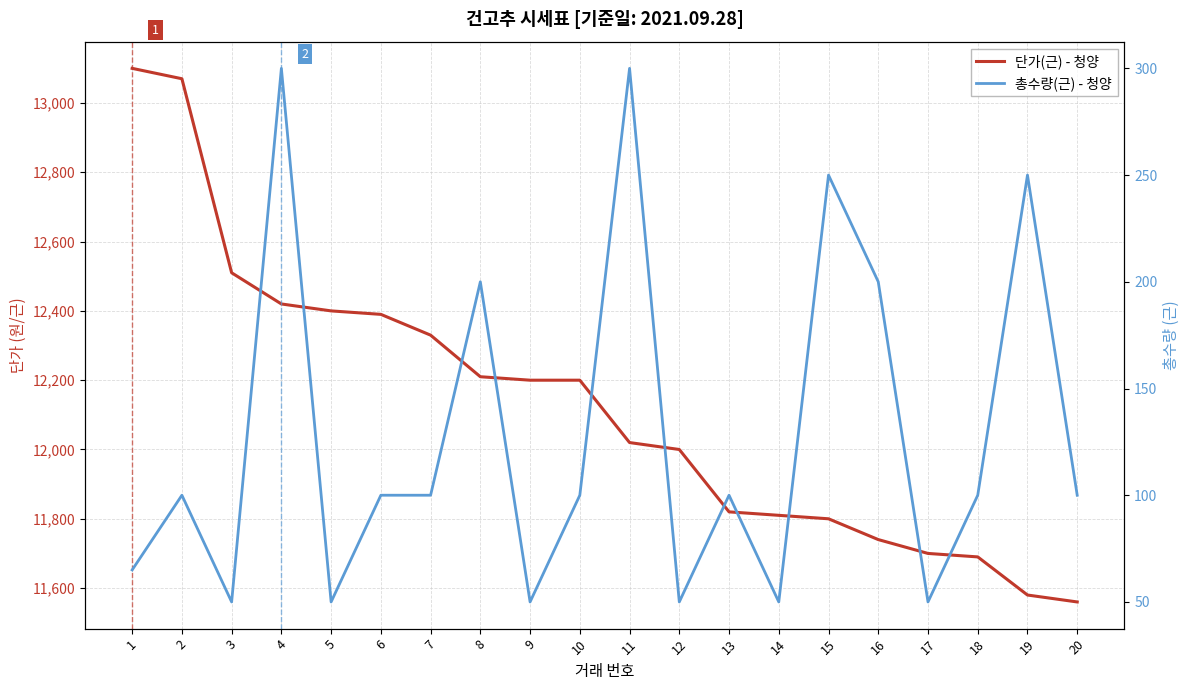

In 총수량(근) - 청양, how many points are lower than both neighbors (excluding endpoints)?

6